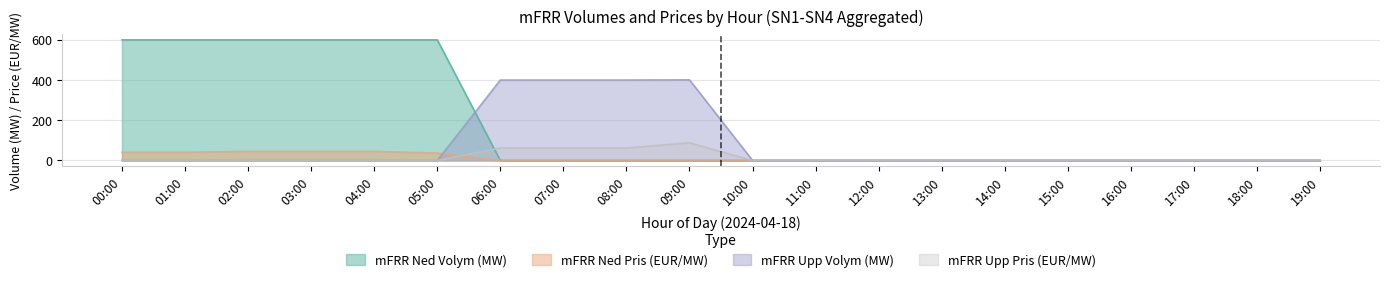

At which category is the sum across all series the highest?

02:00